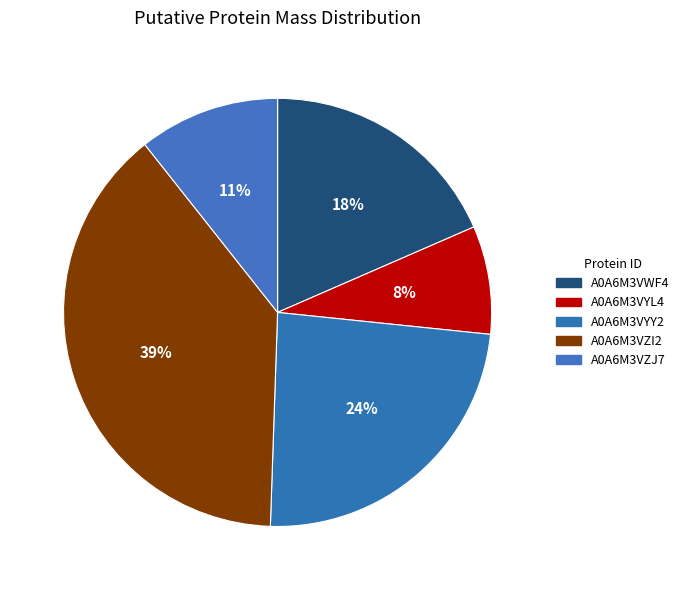

Is it true that A0A6M3VZI2 is 31% of the pie?

False